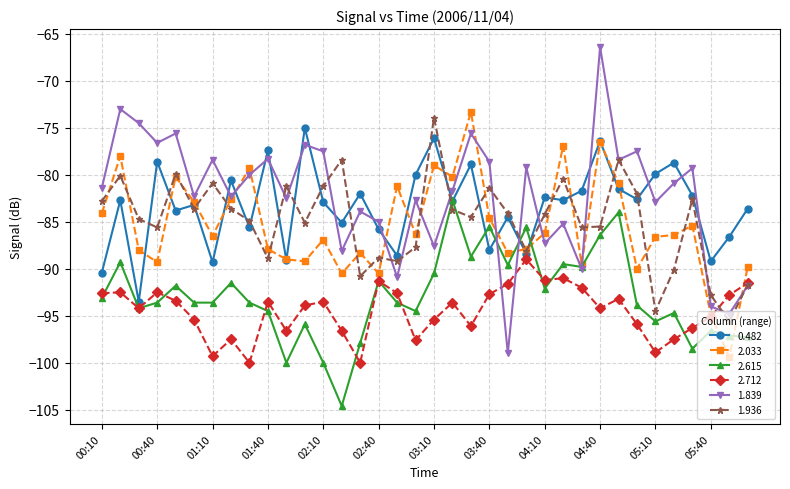

Which series has the widest spread of values?

1.839